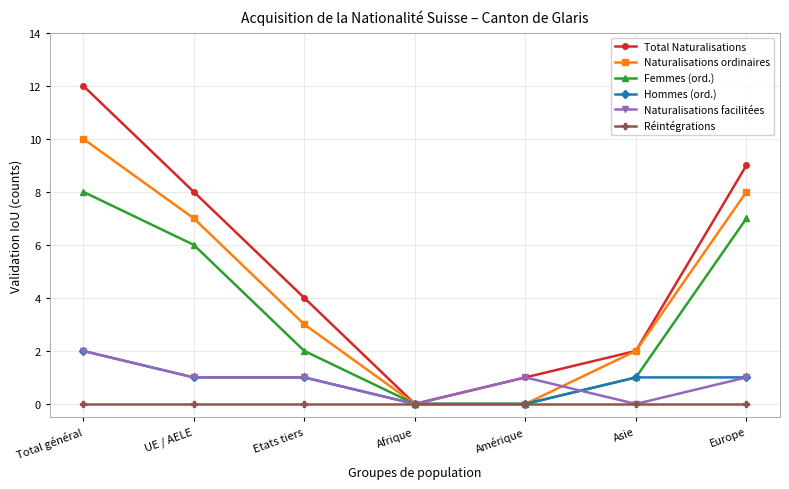

Where is the first local minimum for Total Naturalisations?

Afrique